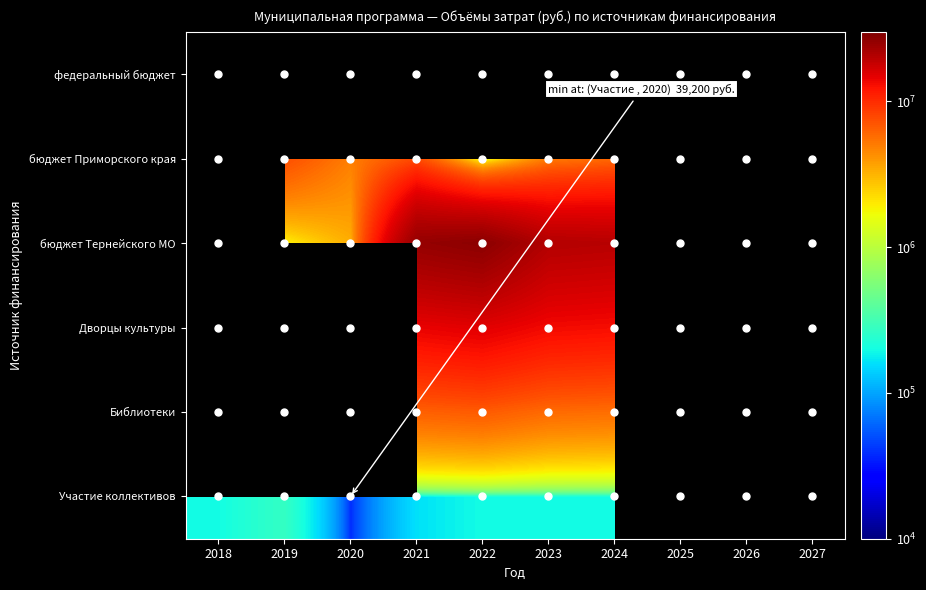

Which label corresponds to the largest value in the chart?

2022